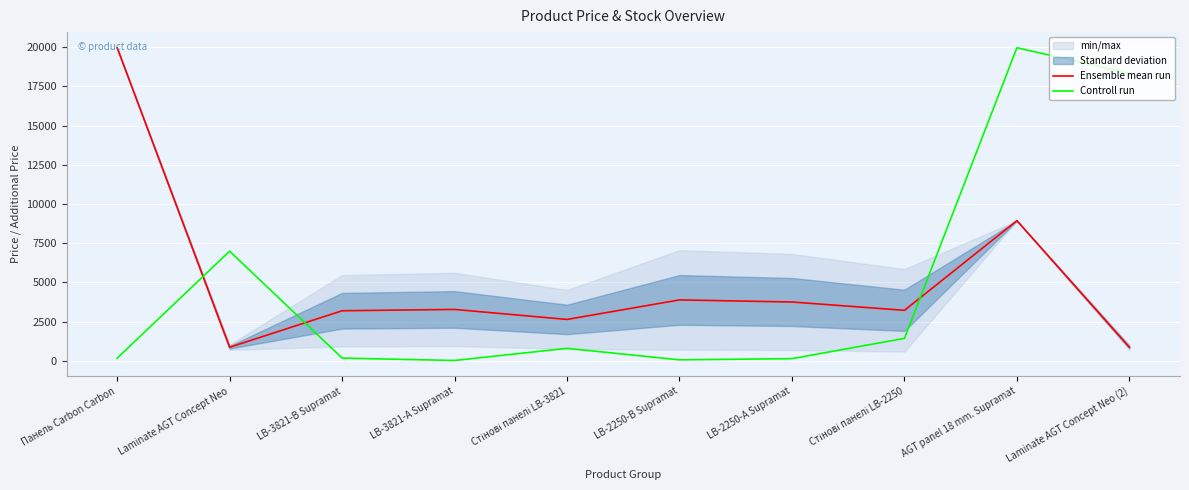

Rank the series by their average value, from highest to lowest.

Ensemble mean run, Controll run